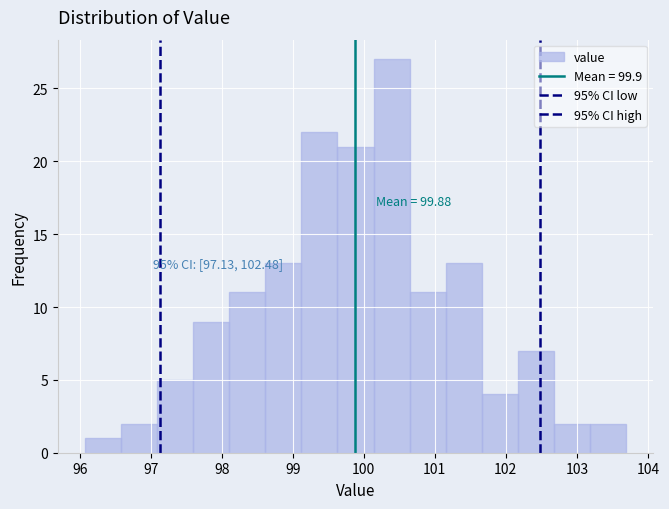

Over which range of the x-axis is the bar tallest?

100.1 to 100.6